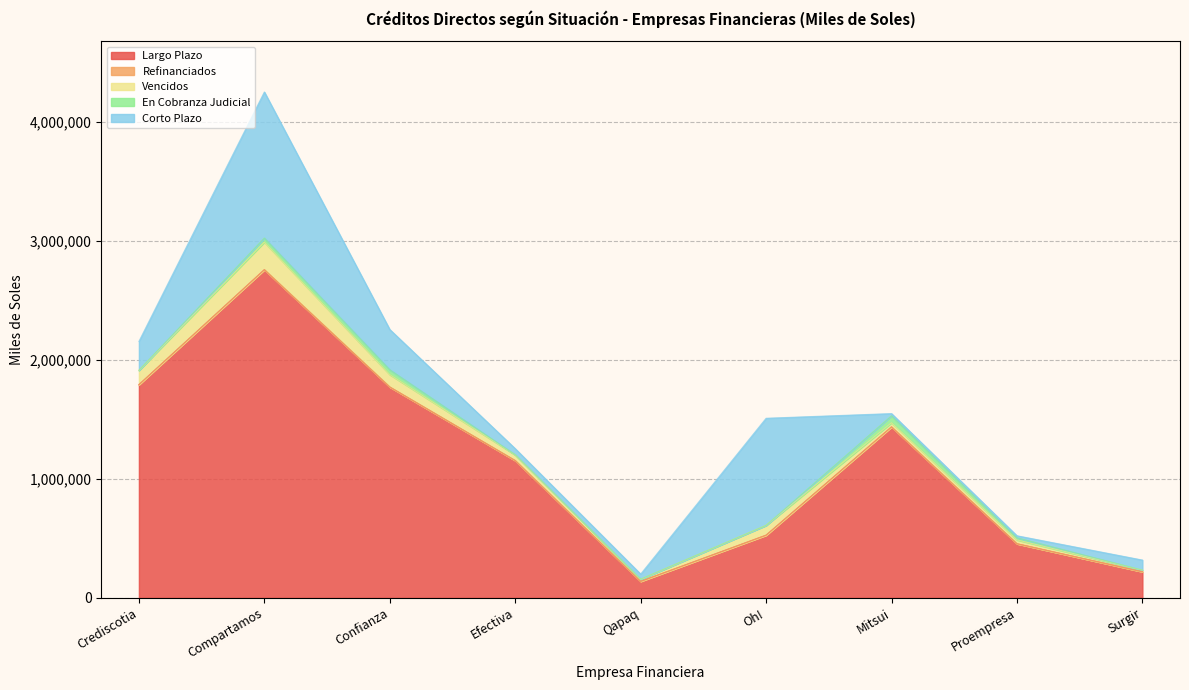

What is the label of the 6th point from the left?

Oh!